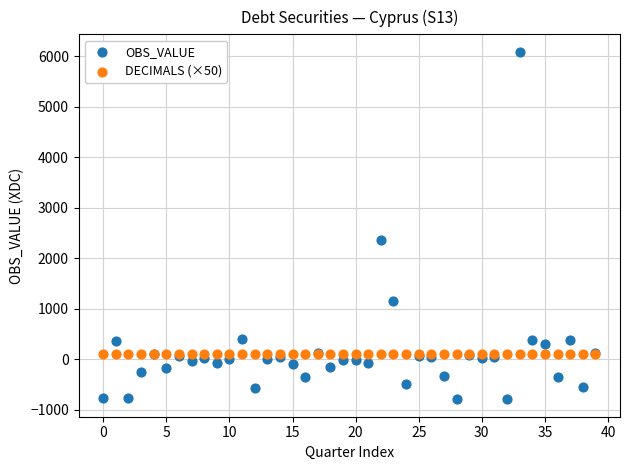

Which series reaches the maximum Y coordinate?

OBS_VALUE